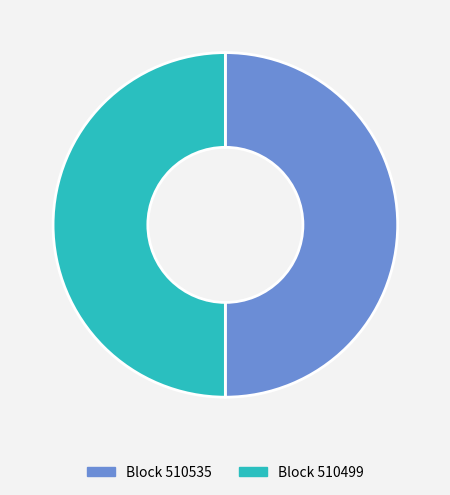

How many slices are in this pie chart?

2